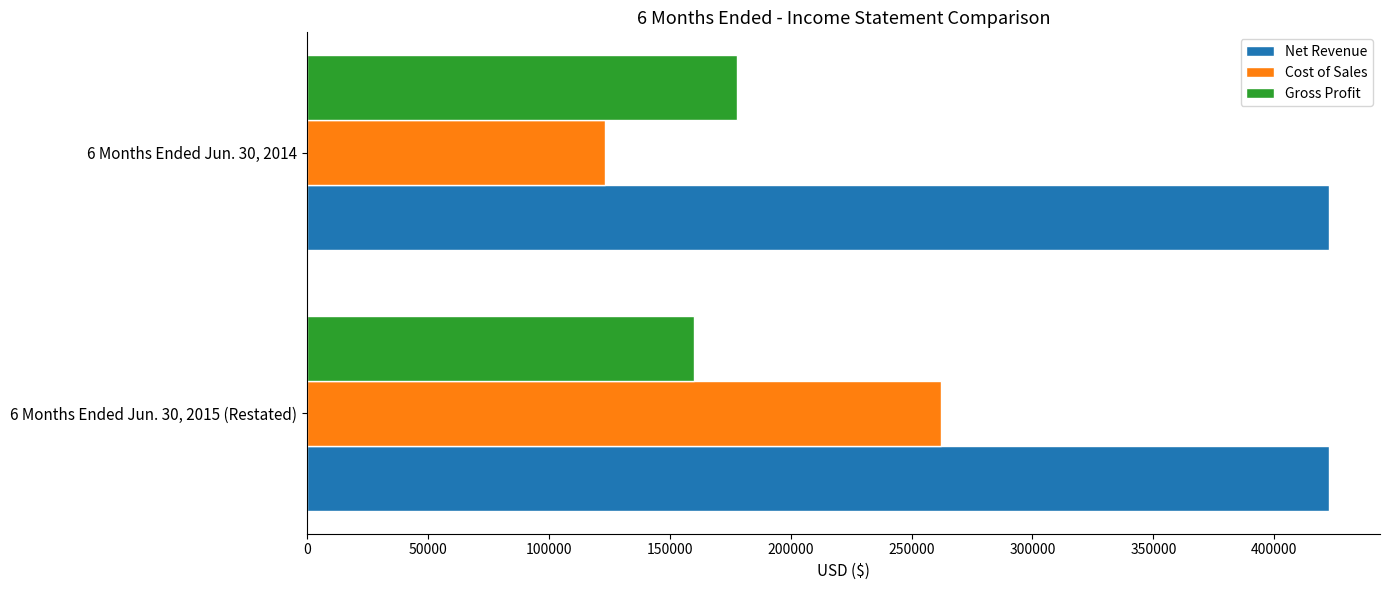

Rank the series by their maximum value, from highest to lowest.

Net Revenue, Cost of Sales, Gross Profit